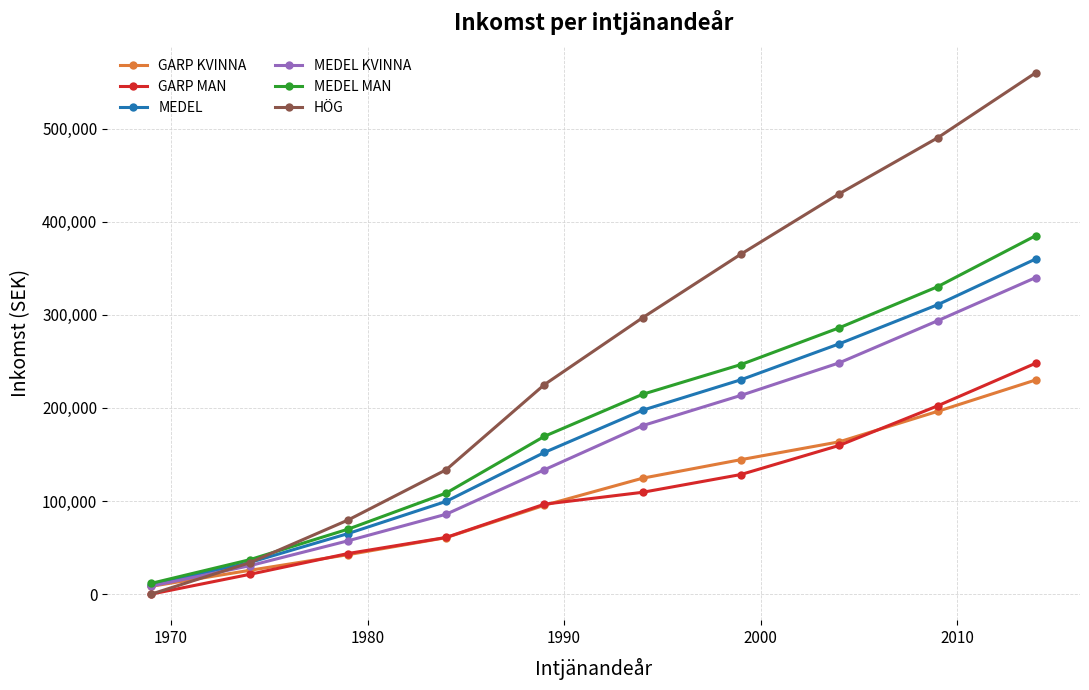

What is the value of the MEDEL MAN point at the 3rd from the left?

69677.4